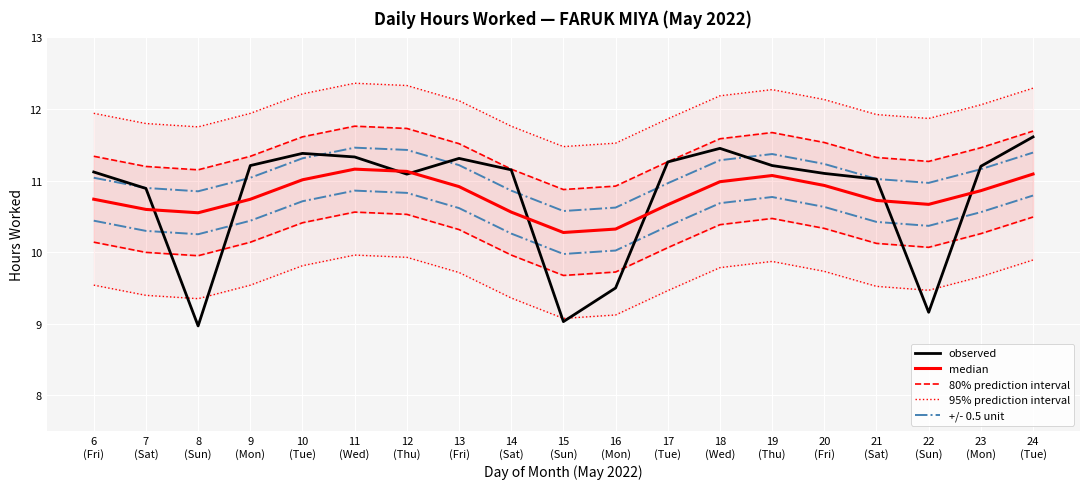

Which series has the widest spread of values?

observed